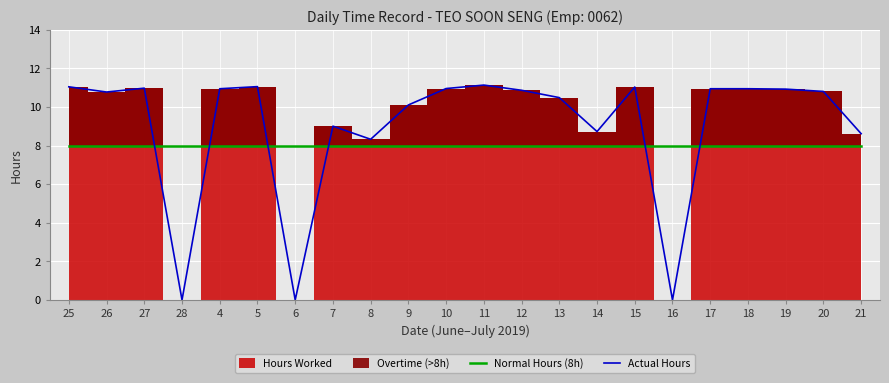

How many times do Actual Hours and Normal Hours (8h) cross each other?

6